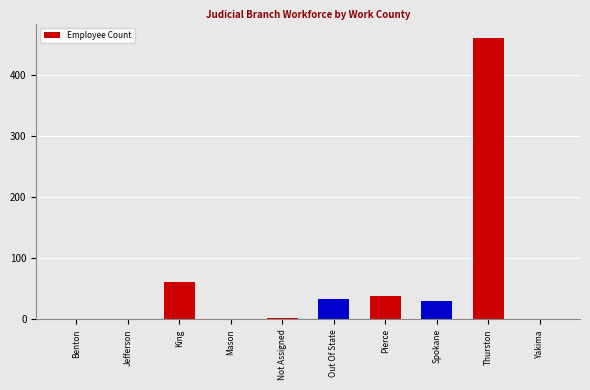

Which category has the highest value across all series?

Thurston